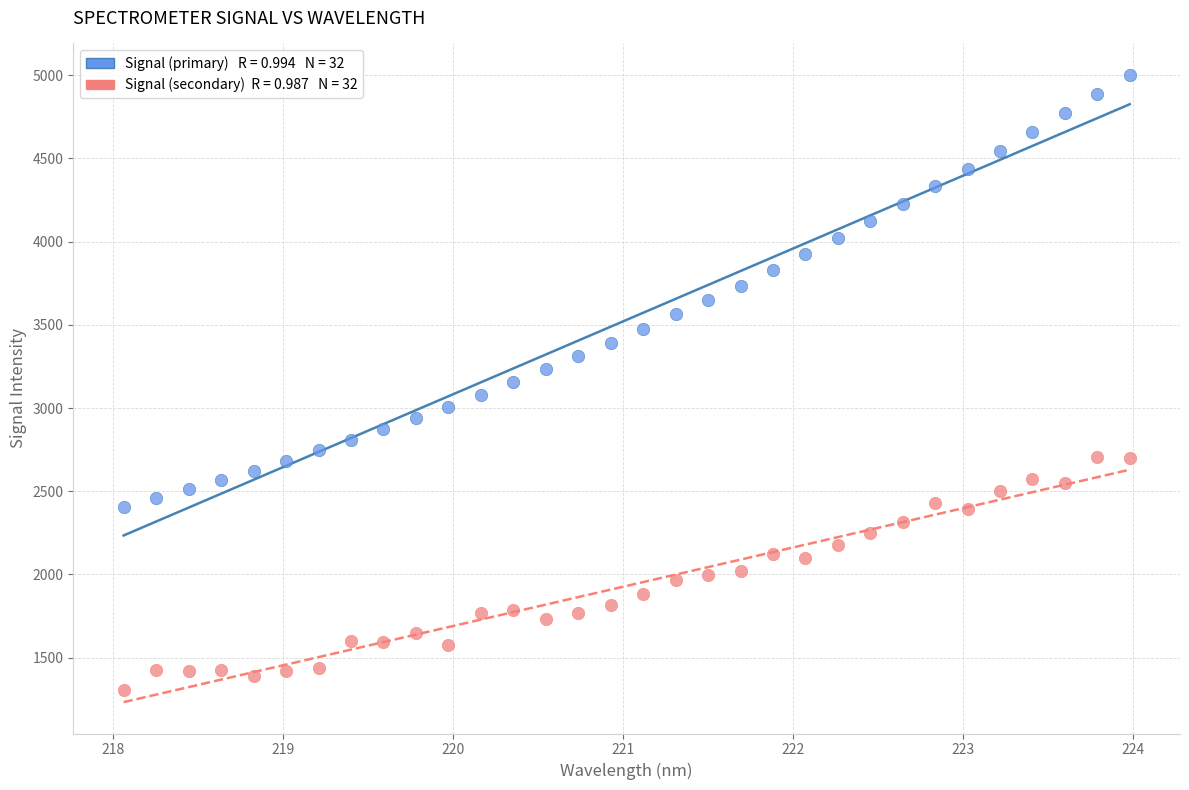

Across all data points, what is the range of Y values (max minus min)?

3698.8